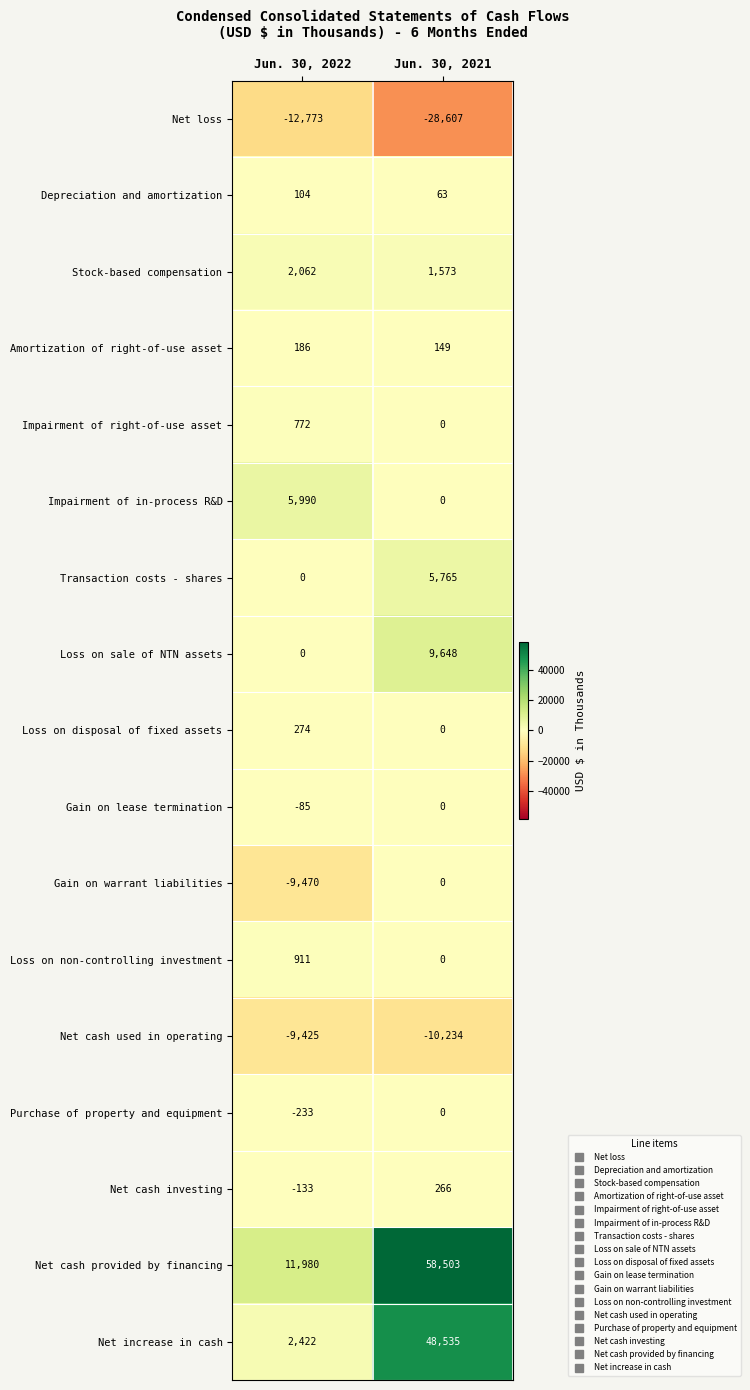

What is the difference between the maximum and minimum values in the Transaction costs - shares series?

5765